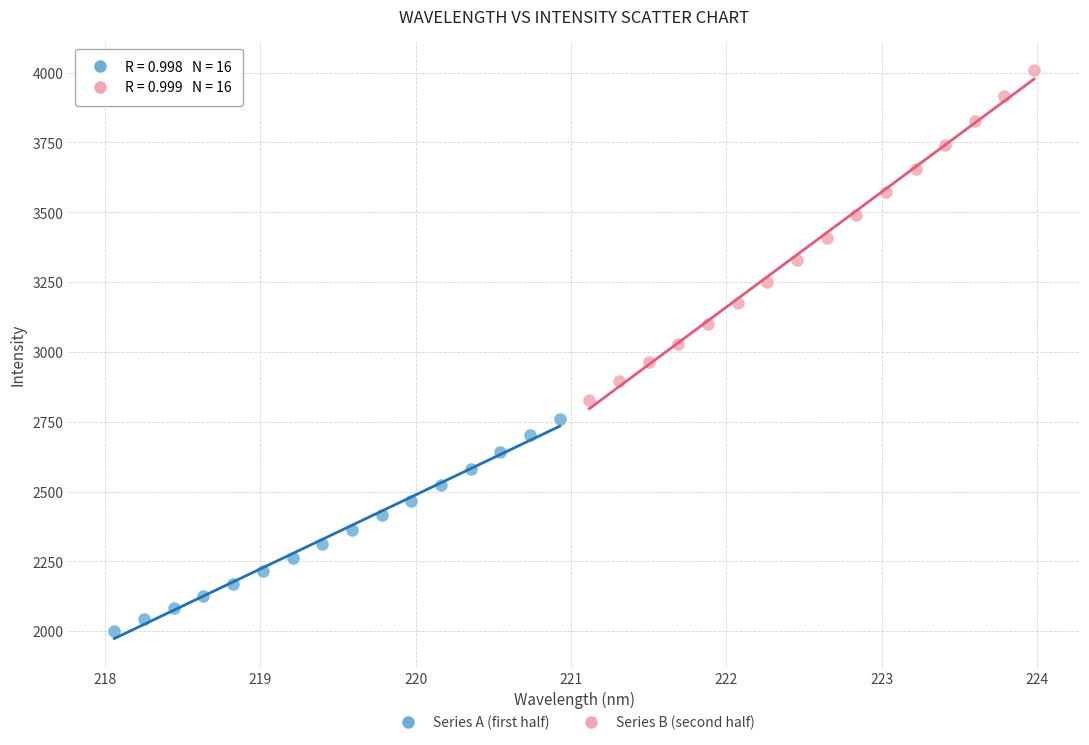

Which series contains the lowest Y value?

Series A (first half)